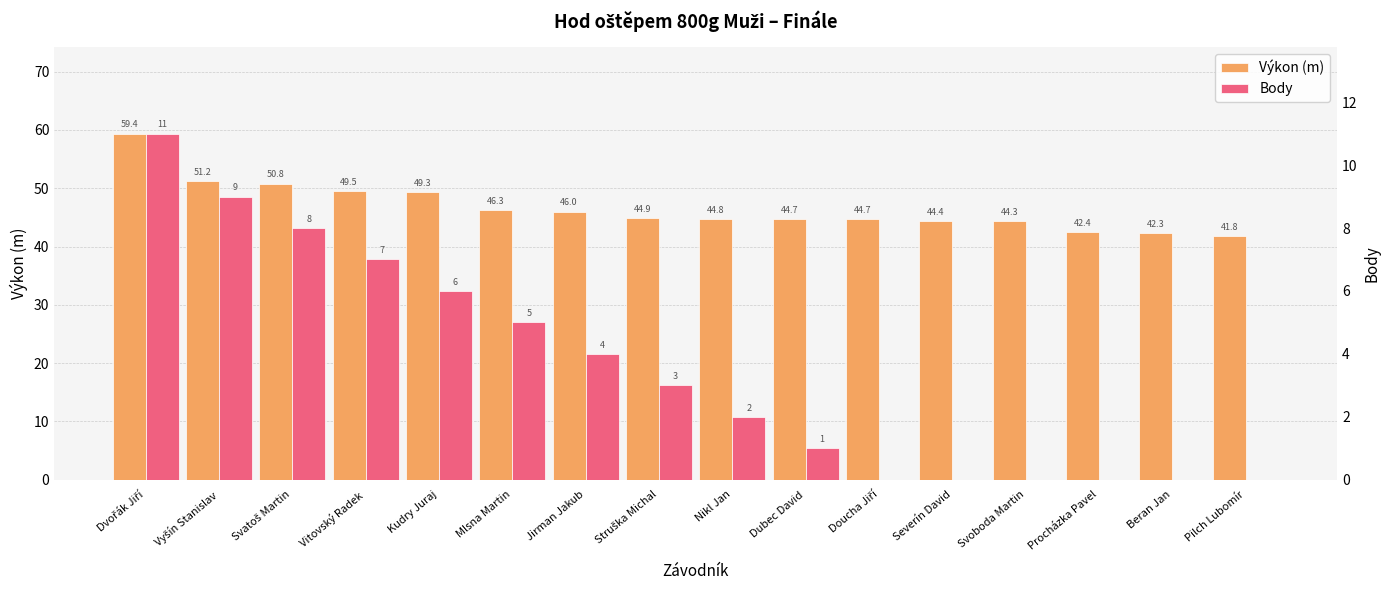

What is the label of the 9th bar from the right?

Struška Michal